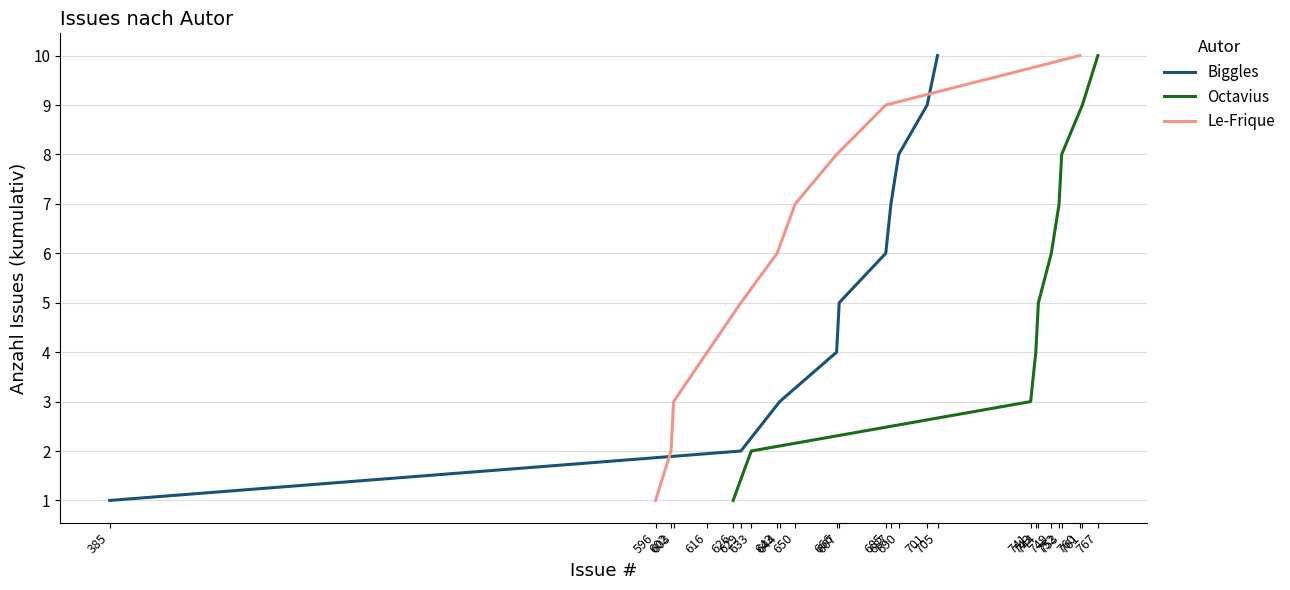

Reading left to right, extract all data points from this chart.

Biggles: 1	2	3	4	5	6	7	8	9	10
Octavius: 1	2	3	4	5	6	7	8	9	10
Le-Frique: 1	2	3	4	5	6	7	8	9	10